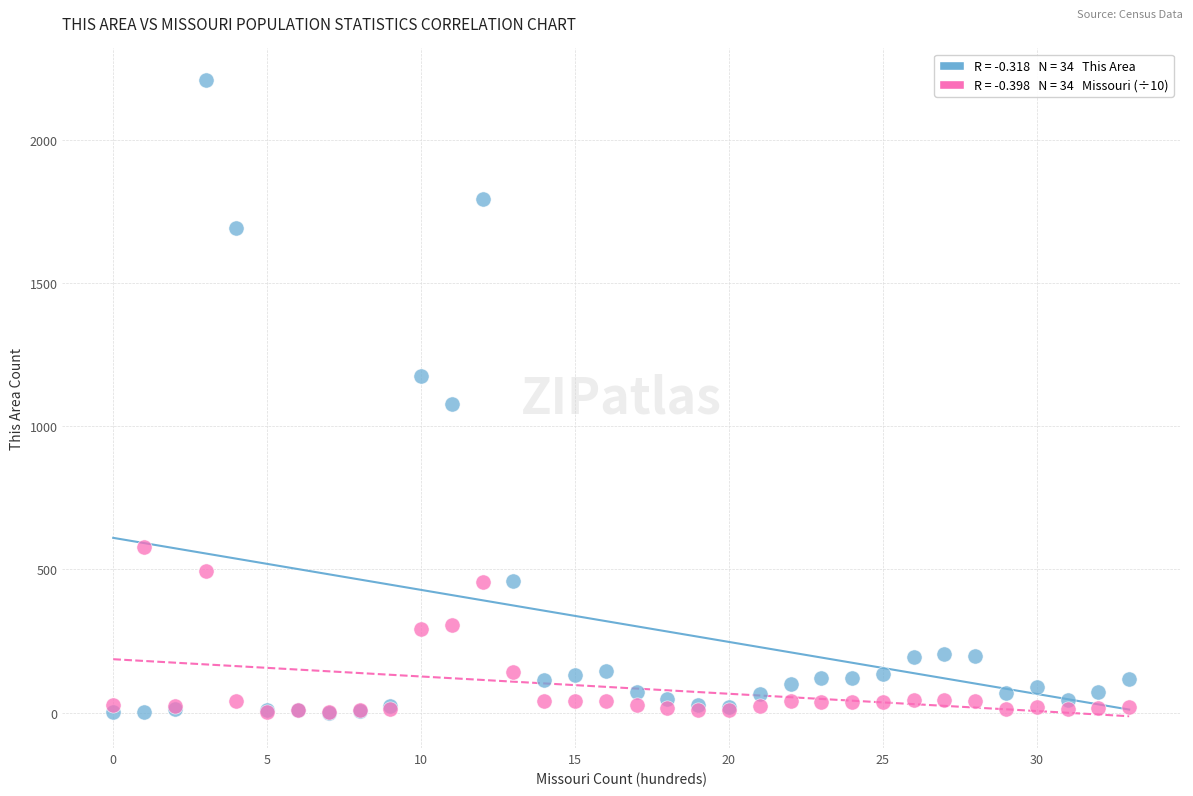

Across all series, what Y value is closest to 1104?

1076.0